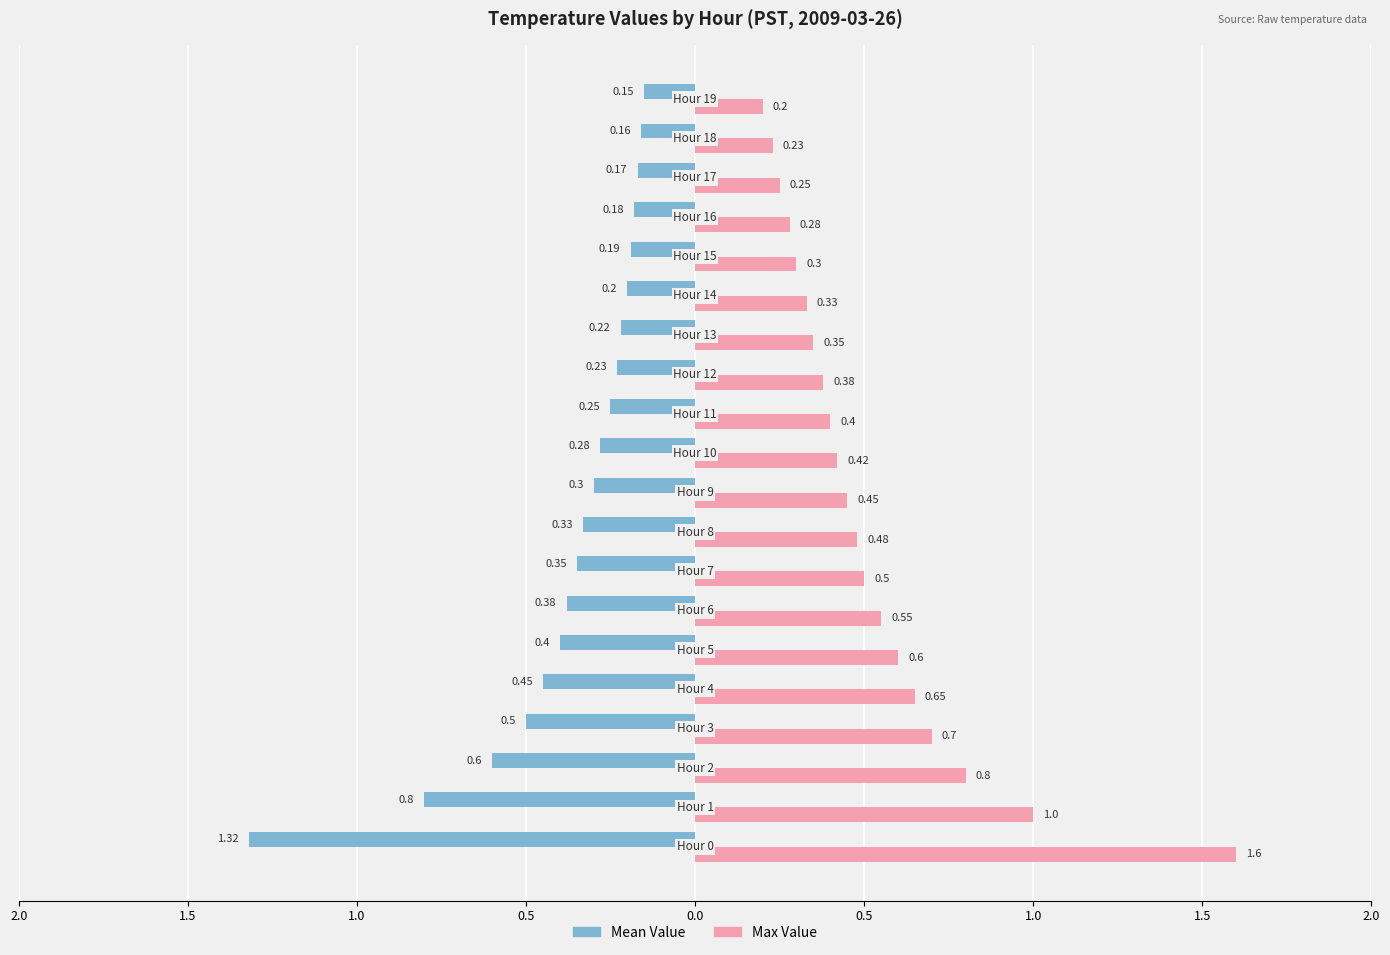

Which series has the widest spread of values?

Max Value